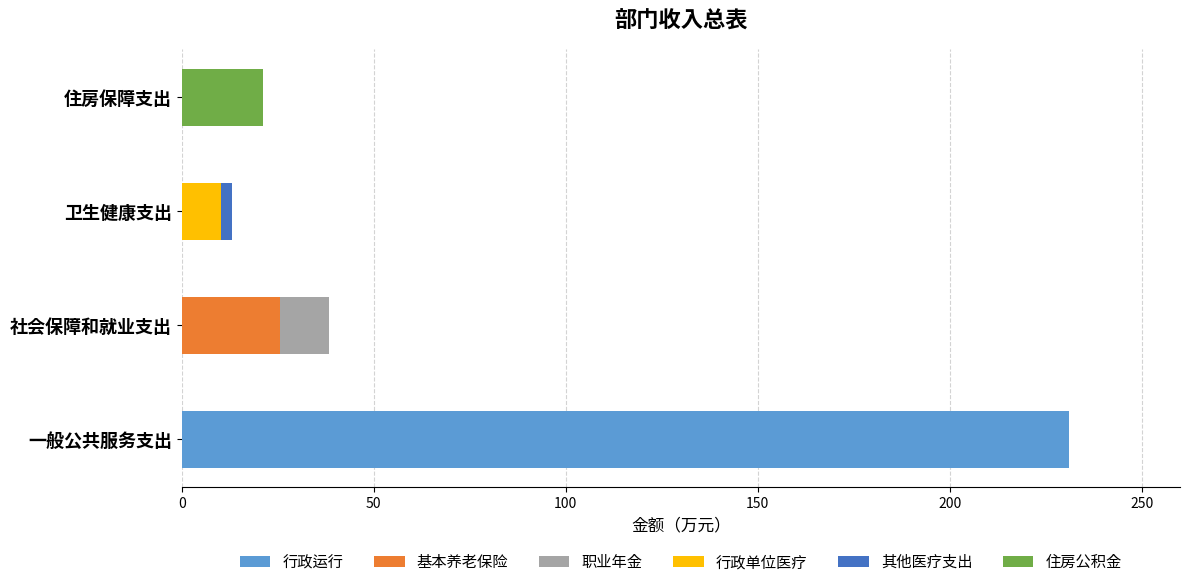

What is the total value across all series at 住房保障支出?

21.2